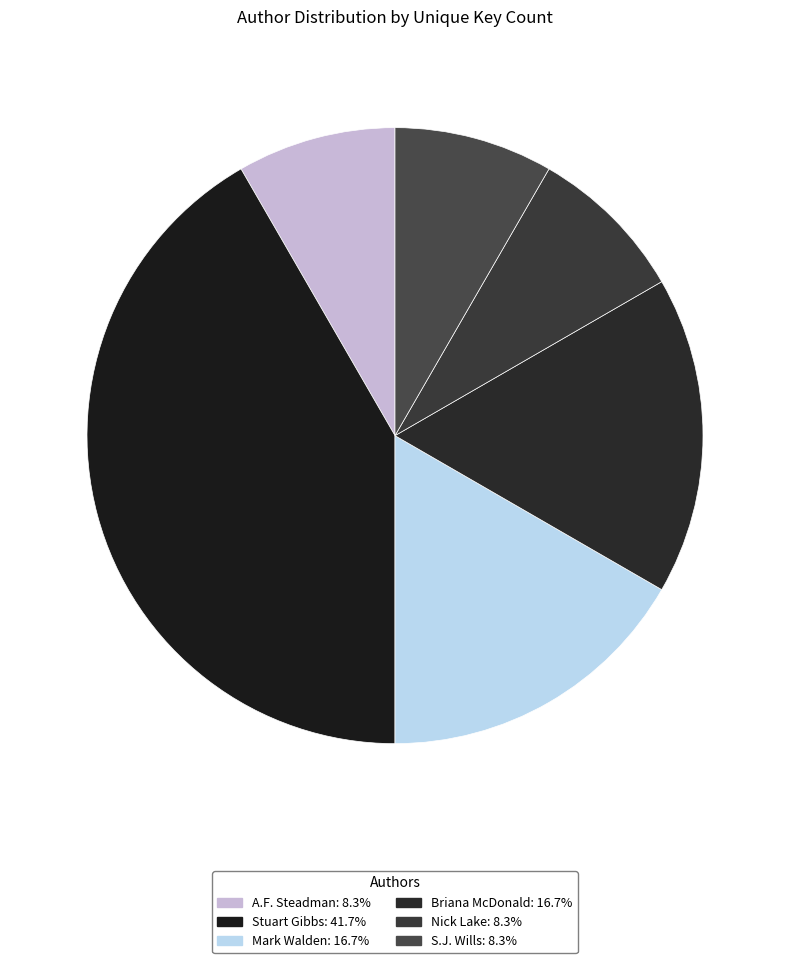

Rank the categories by value from highest to lowest.

Stuart Gibbs, Mark Walden, Briana McDonald, A.F. Steadman, Nick Lake, S.J. Wills